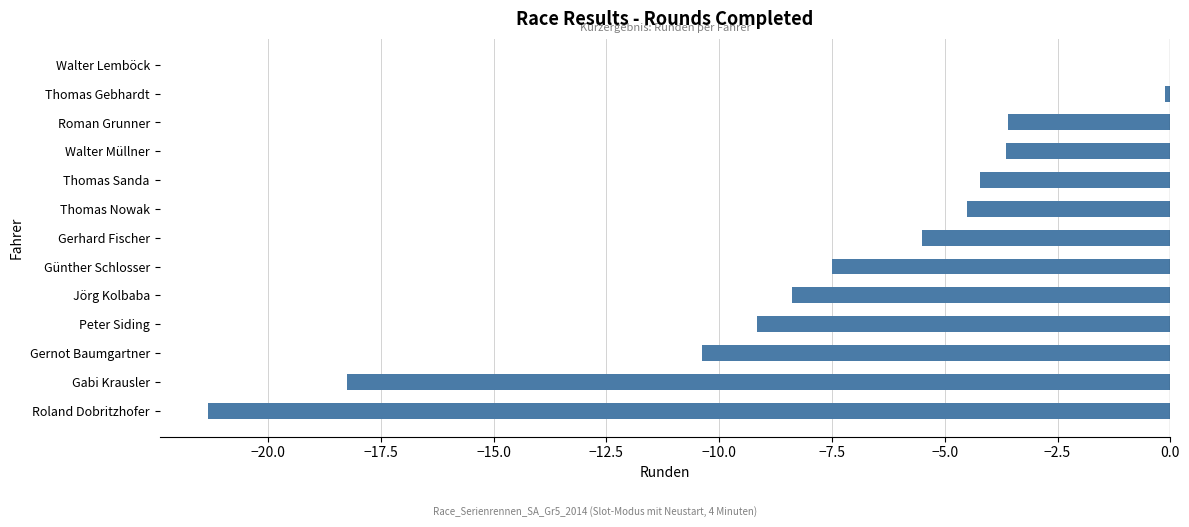

True or false: the data shows -7.5 at Günther Schlosser.

True